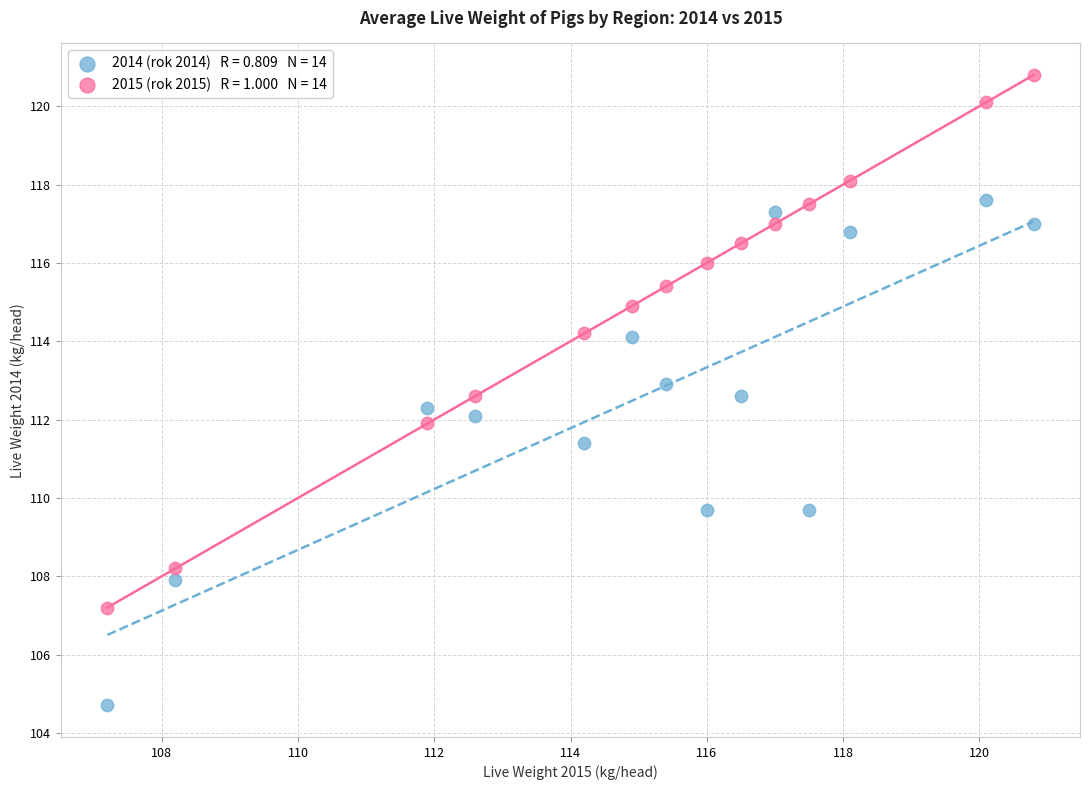

Across all data points, what is the range of X values (max minus min)?

13.6